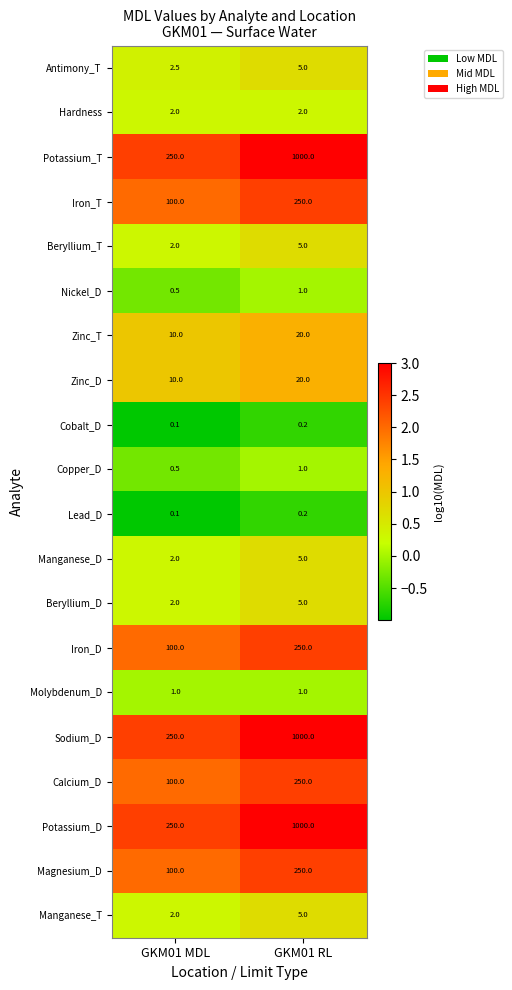

List the labels in order of Potassium_T value, smallest first.

GKM01 MDL, GKM01 RL